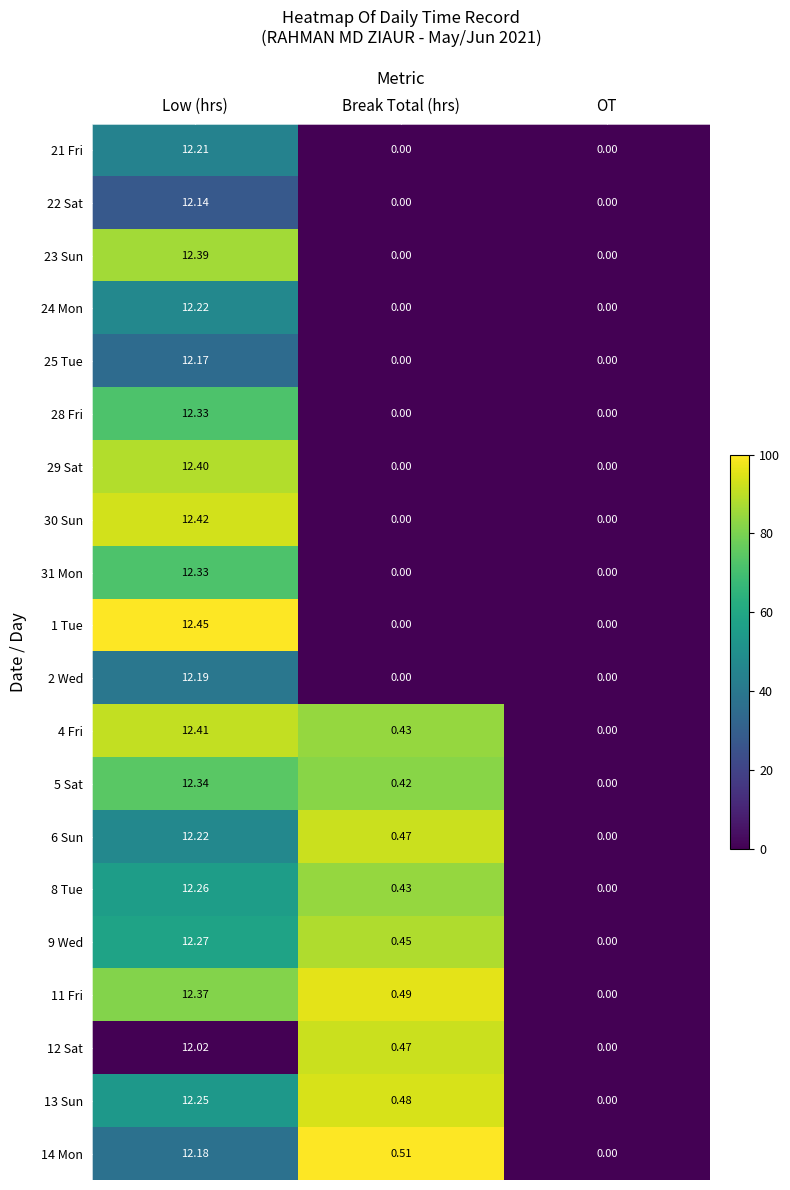

Is the value of 25 Tue at Low (hrs) greater than the value of 21 Fri at OT?

Yes